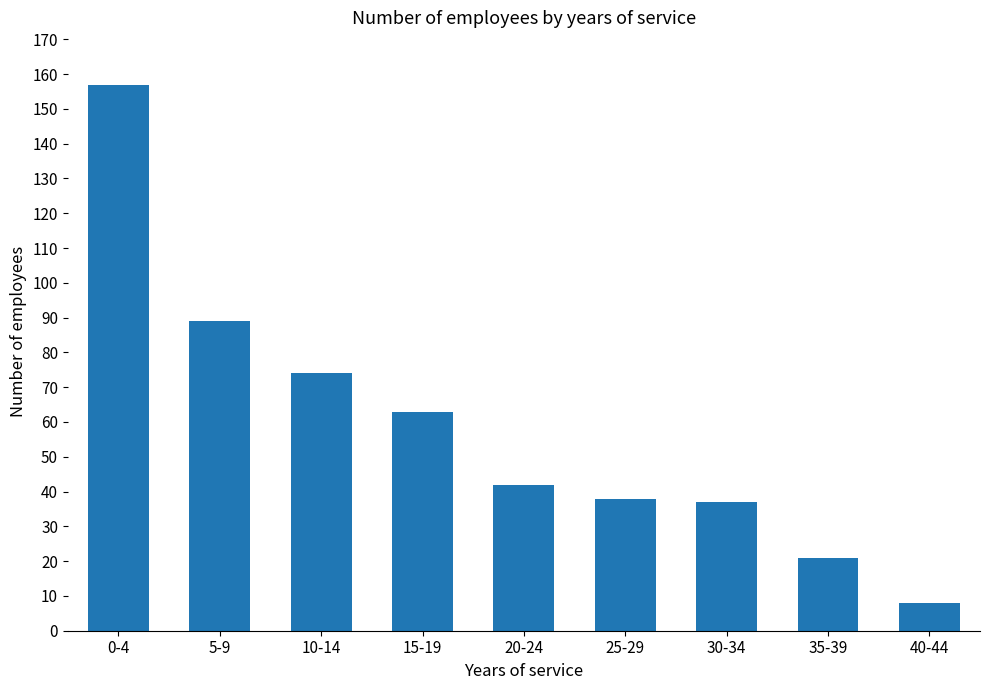

How many bars are there in total?

9